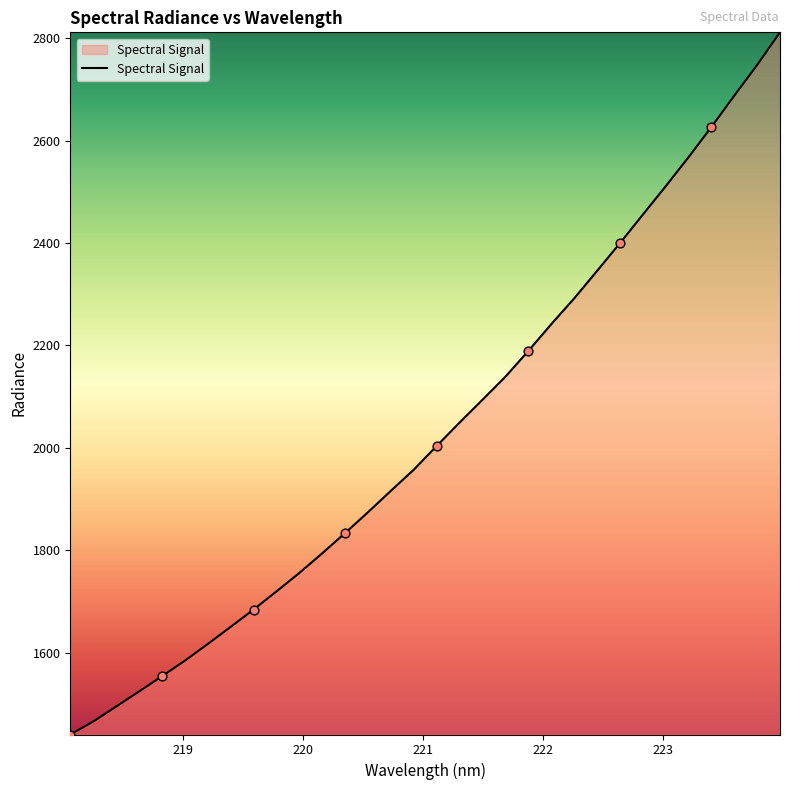

What is the difference between the maximum and minimum values?

1371.5